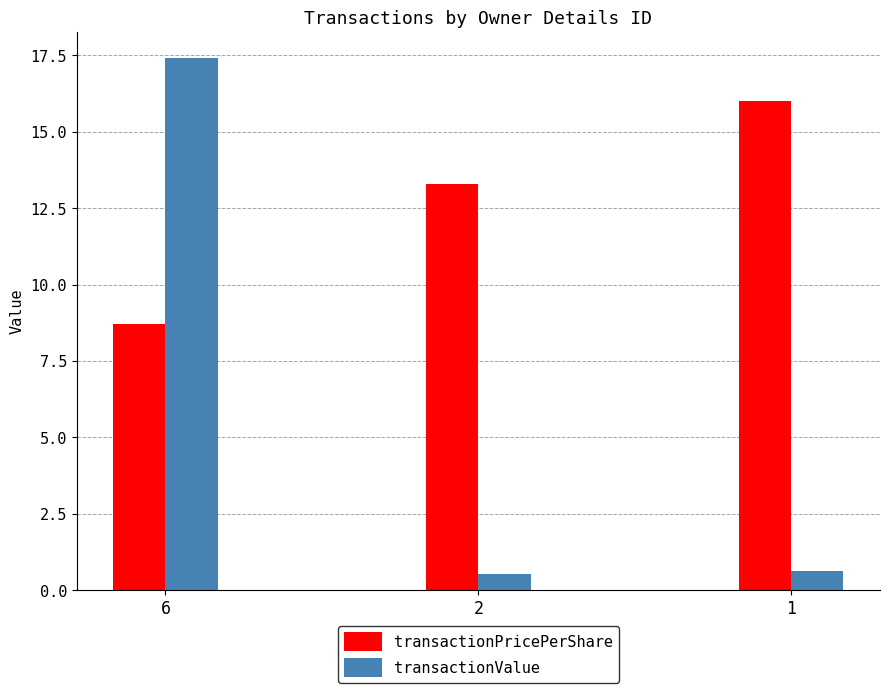

Does the chart contain any negative values?

No